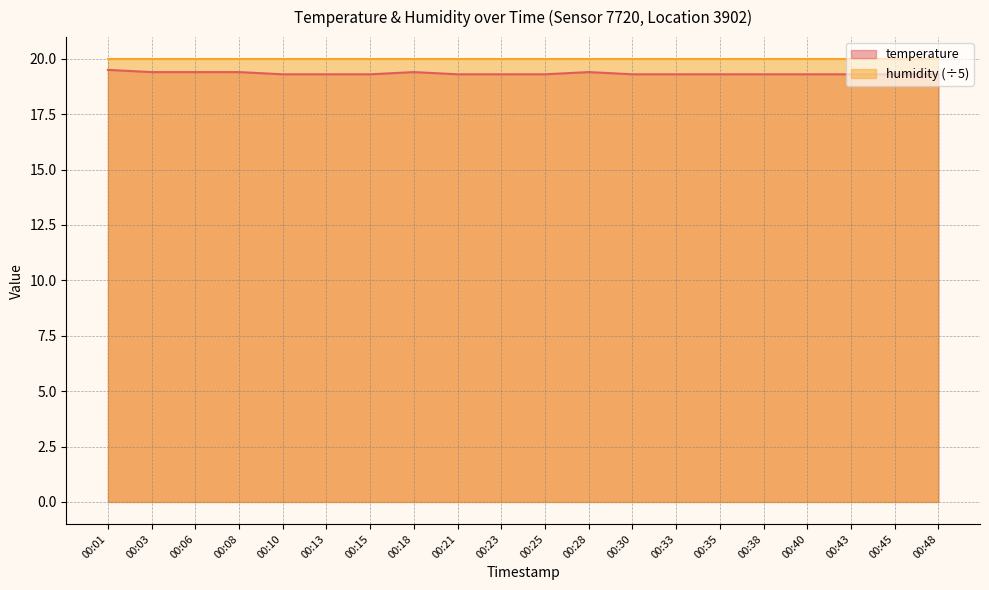

The value at 00:10 is 31.7. True or false?

False